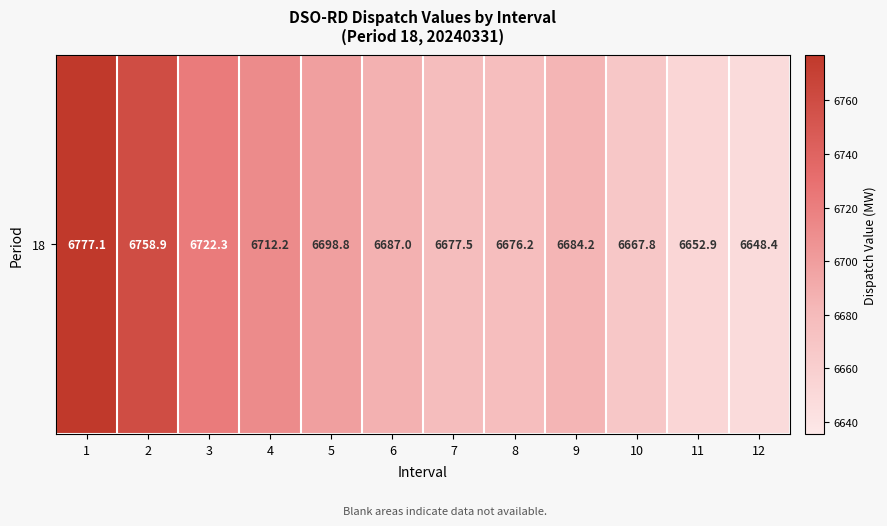

True or false: the data shows 8707.9 at 8.

False